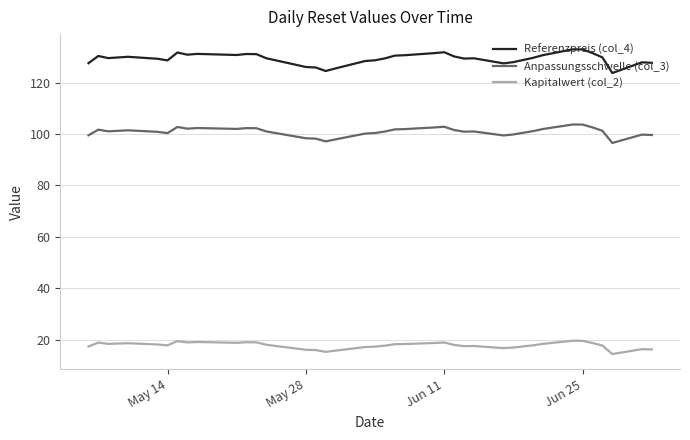

True or false: Referenzpreis (col_4) and Anpassungsschwelle (col_3) cross at least once.

False